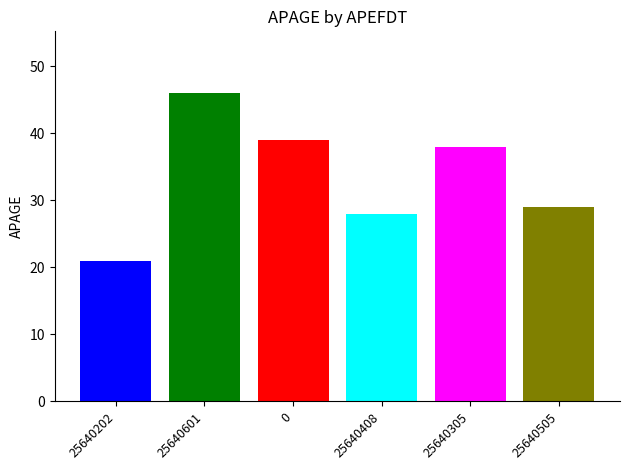

What is the minimum value shown in the chart?

21